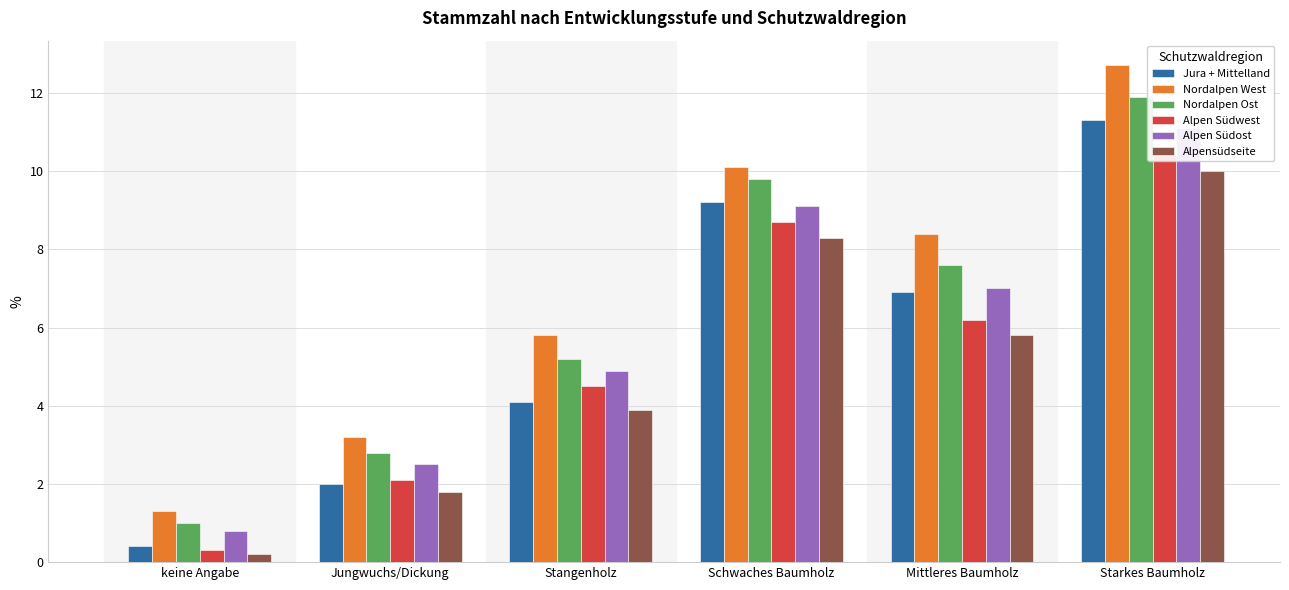

What is the difference between the maximum and minimum values in the Alpensüdseite series?

9.8